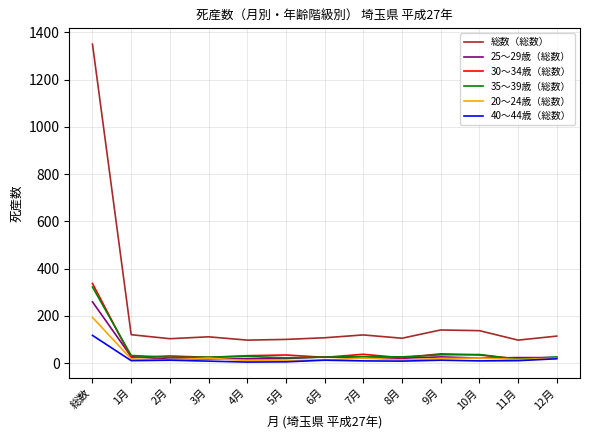

What is the difference between the maximum and second lowest values in the 20～24歳（総数） series?

183